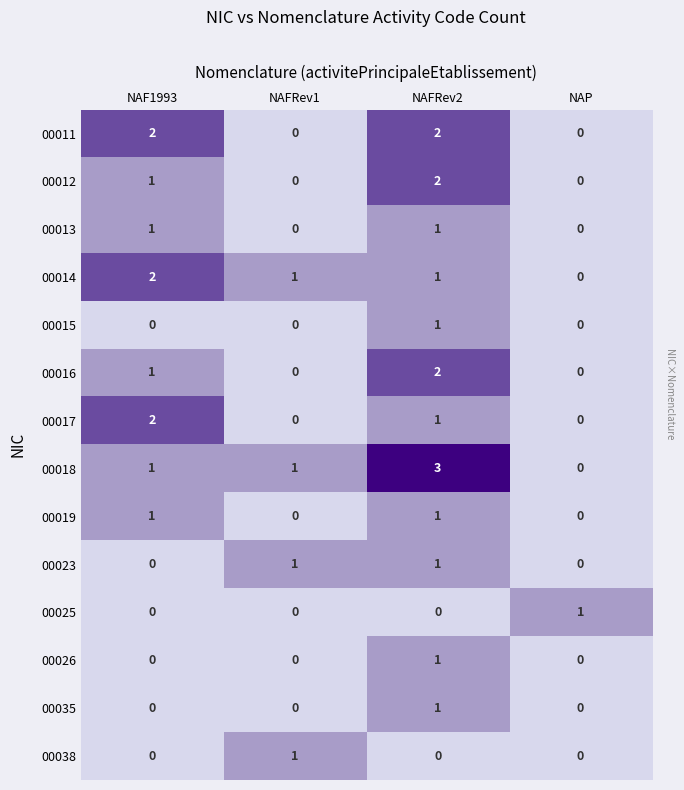

What is the maximum value shown in the chart?

3